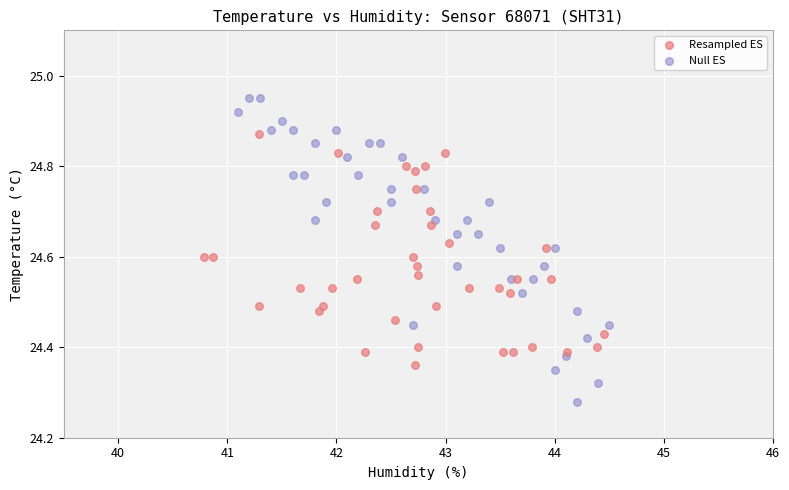

Which series has the widest spread of Y values?

Null ES